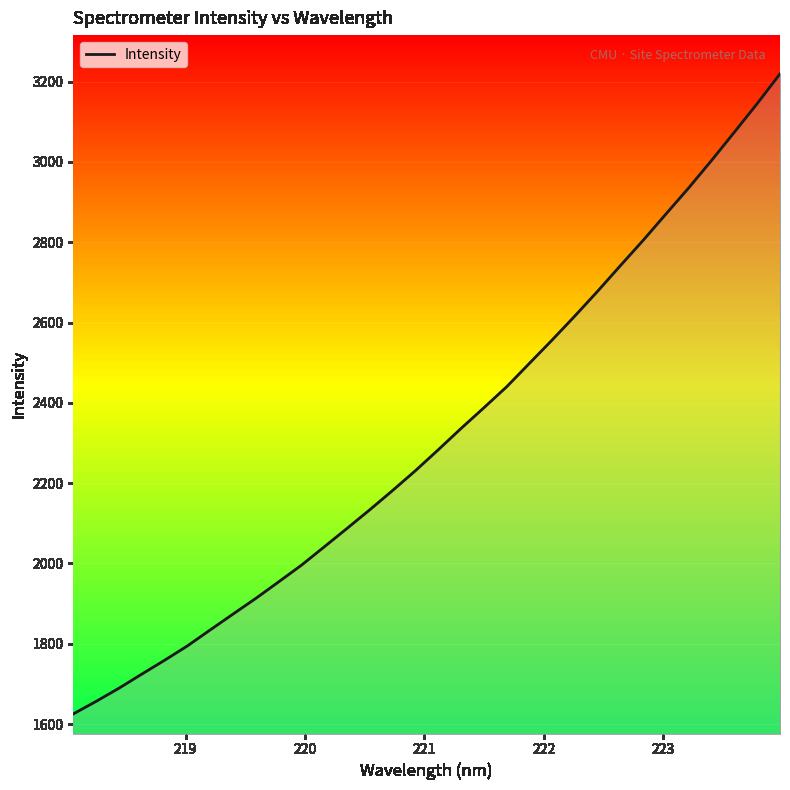

How many lines are shown in the chart?

1